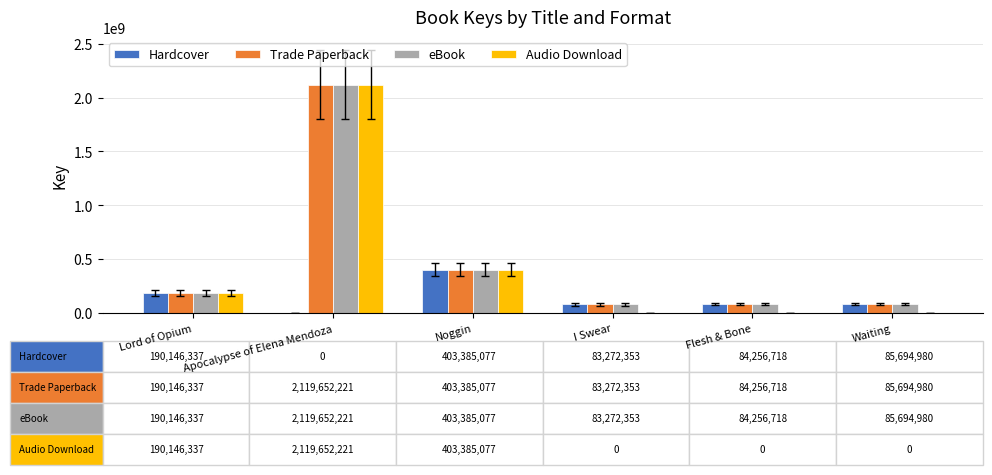

True or false: Hardcover has a value of -173684214 at Apocalypse of Elena Mendoza.

False